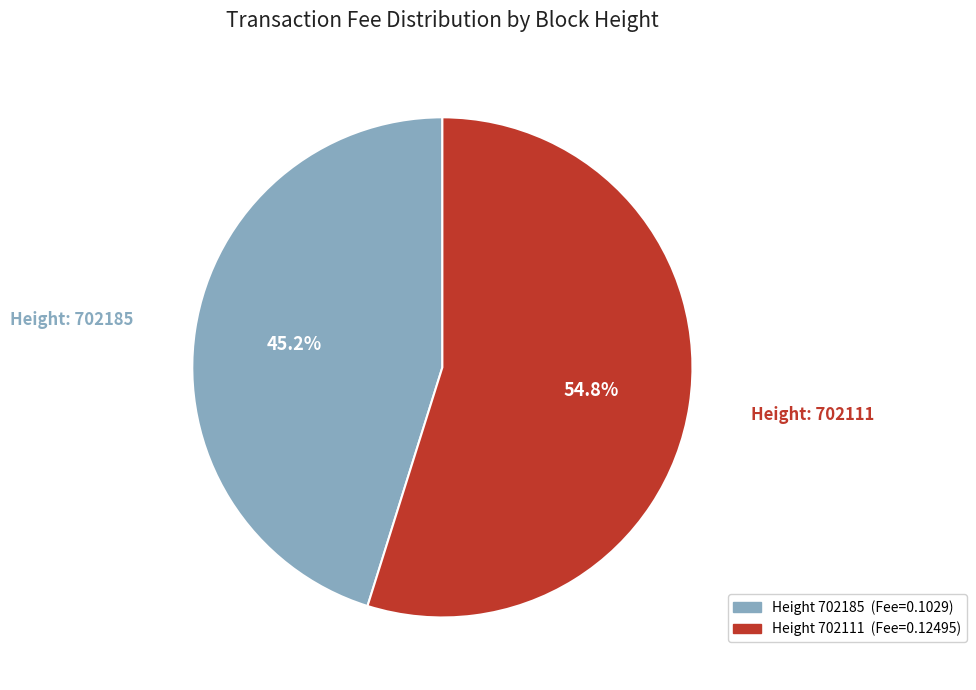

How many segments does this pie chart have?

2